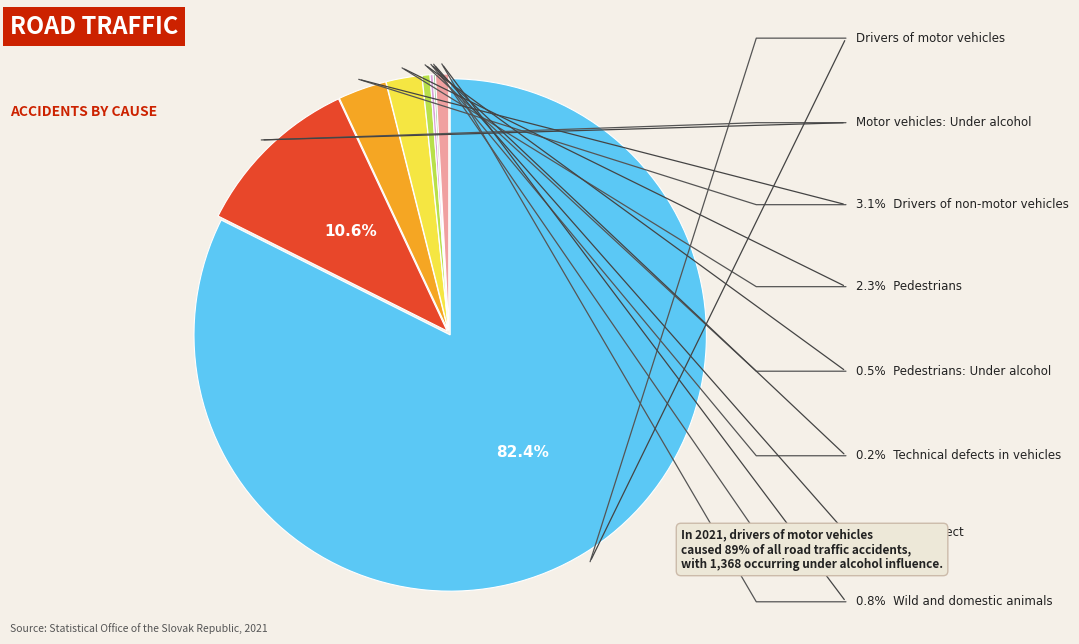

How many segments does this pie chart have?

8